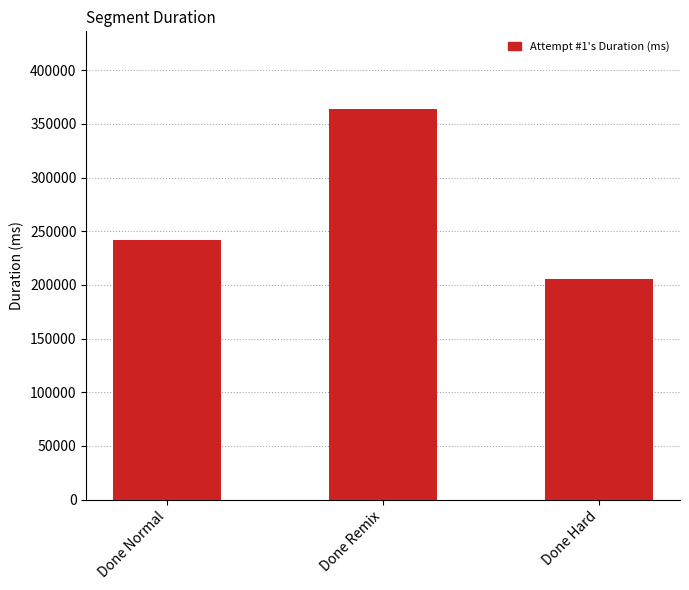

List the labels in order of value, smallest first.

Done Hard, Done Normal, Done Remix